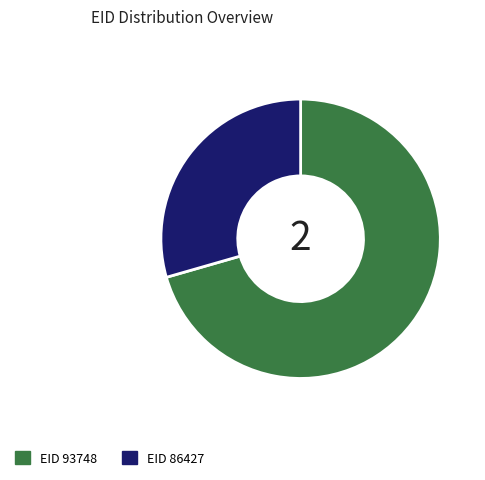

Which category has the biggest portion of the pie?

EID 93748